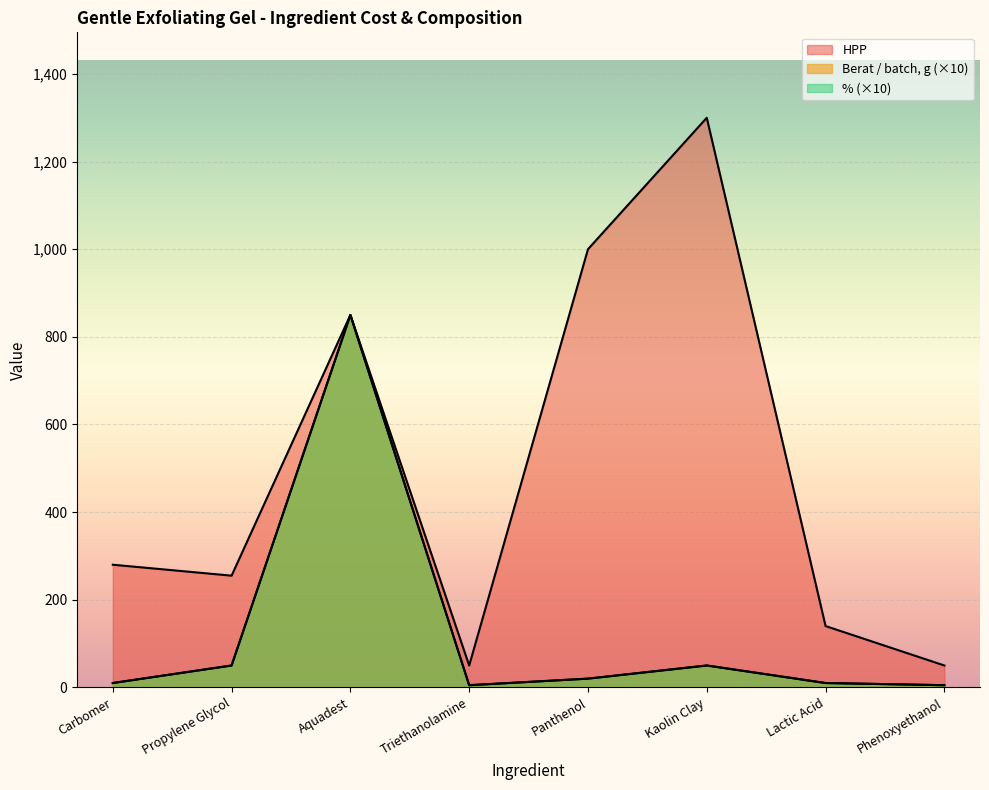

How many lines are shown in the chart?

3